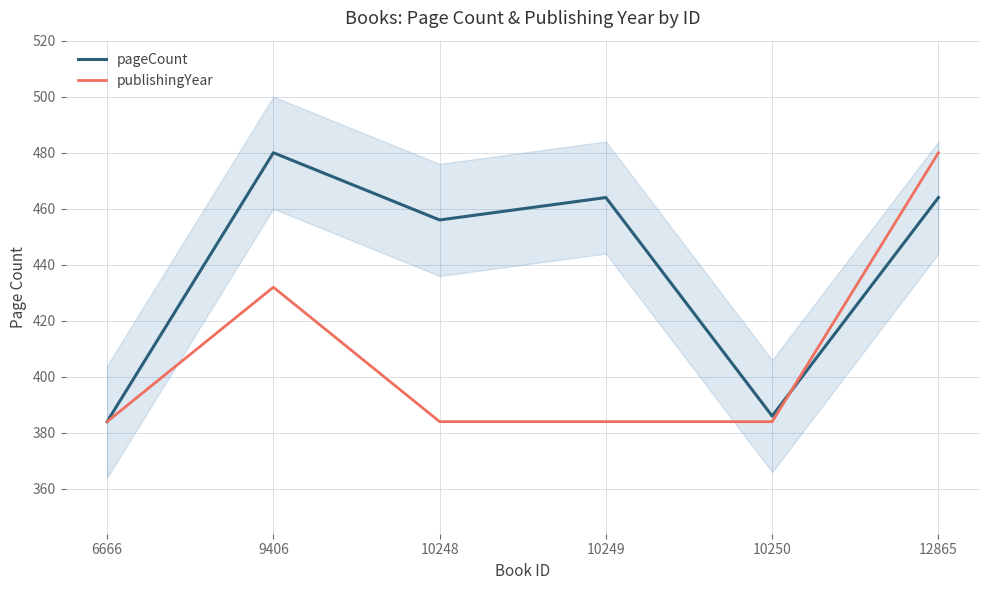

What are all the series names shown in the legend?

pageCount, publishingYear